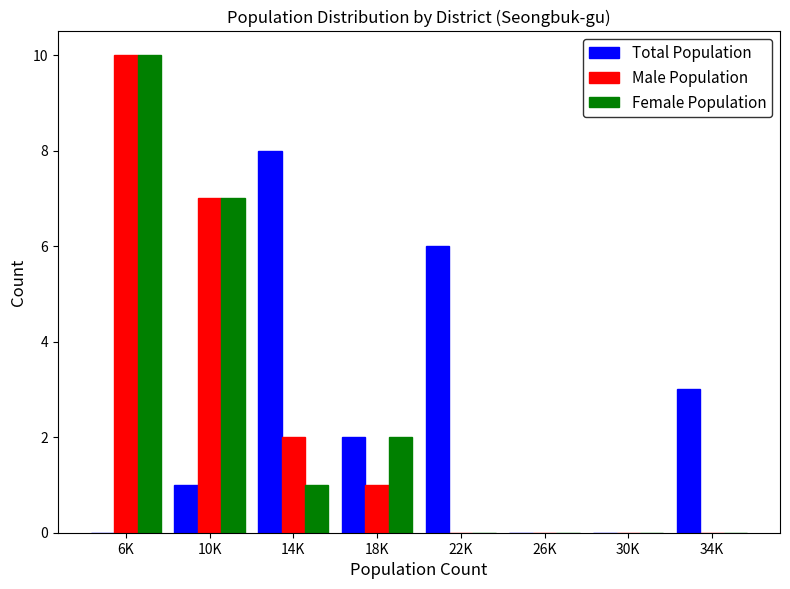

Reading right to left, extract all data points from this chart.

Total Population: 34K=3	30K=0	26K=0	22K=6	18K=2	14K=8	10K=1	6K=0
Male Population: 34K=0	30K=0	26K=0	22K=0	18K=1	14K=2	10K=7	6K=10
Female Population: 34K=0	30K=0	26K=0	22K=0	18K=2	14K=1	10K=7	6K=10